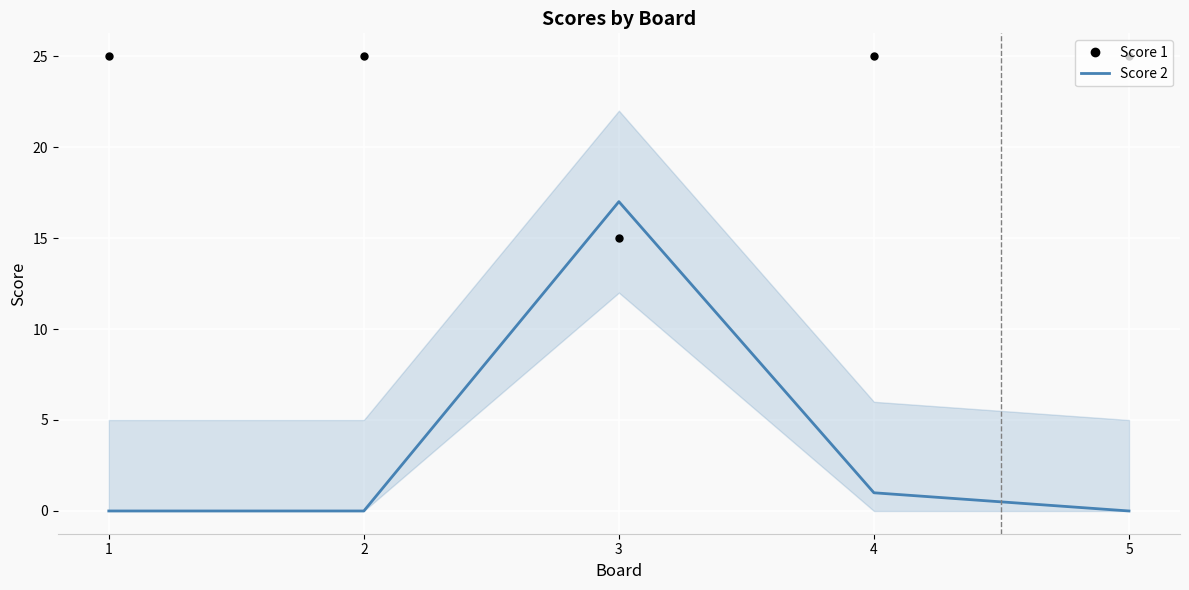

Between which two adjacent categories do Score 2 and Score 1 first intersect?

2 and 3